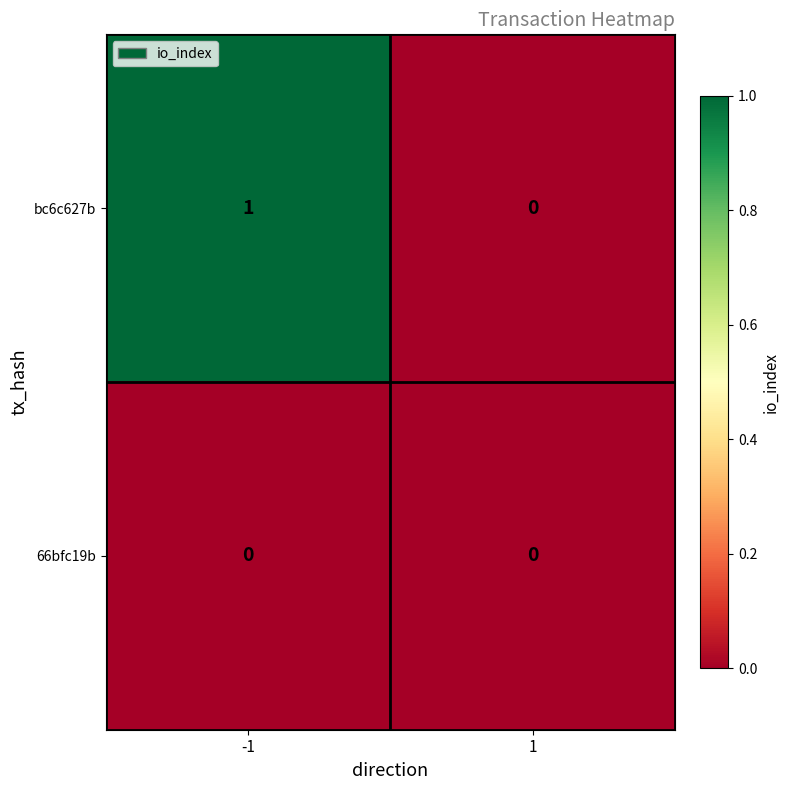

Which series has the widest spread of values?

bc6c627b